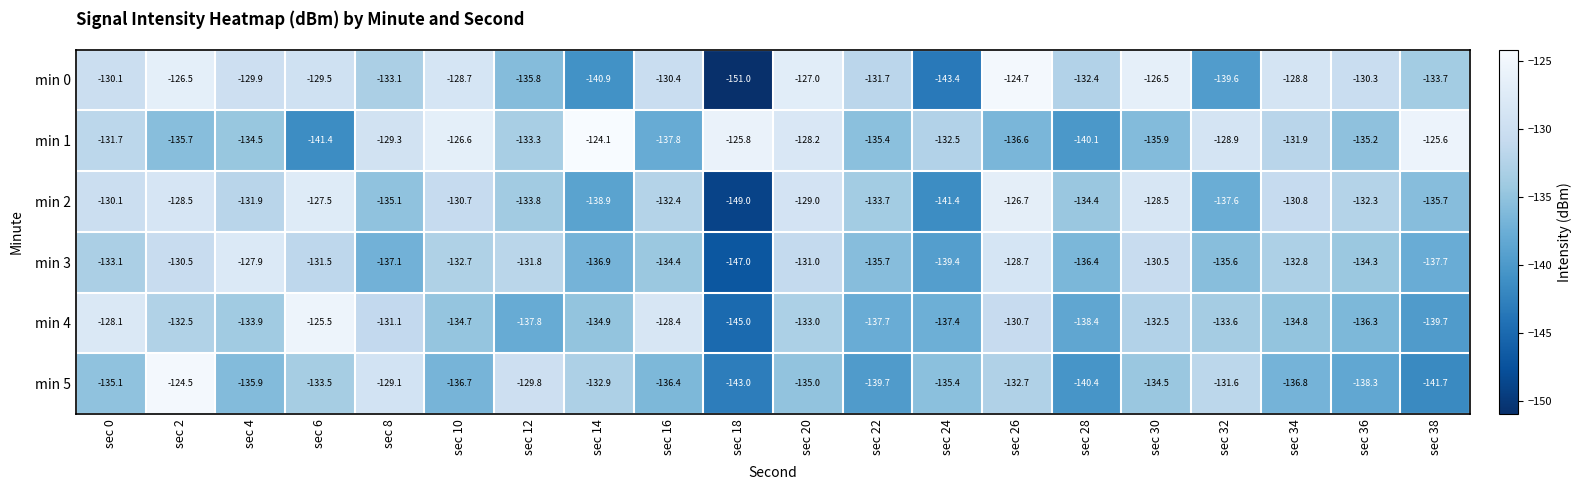

Rank the series at sec 4 from highest to lowest value.

min 3, min 0, min 2, min 4, min 1, min 5